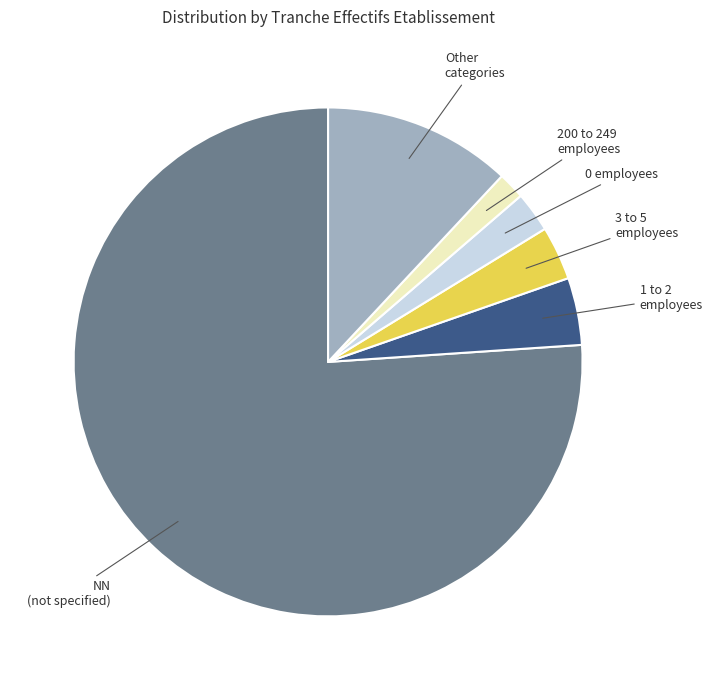

Does any single category account for the majority?

Yes